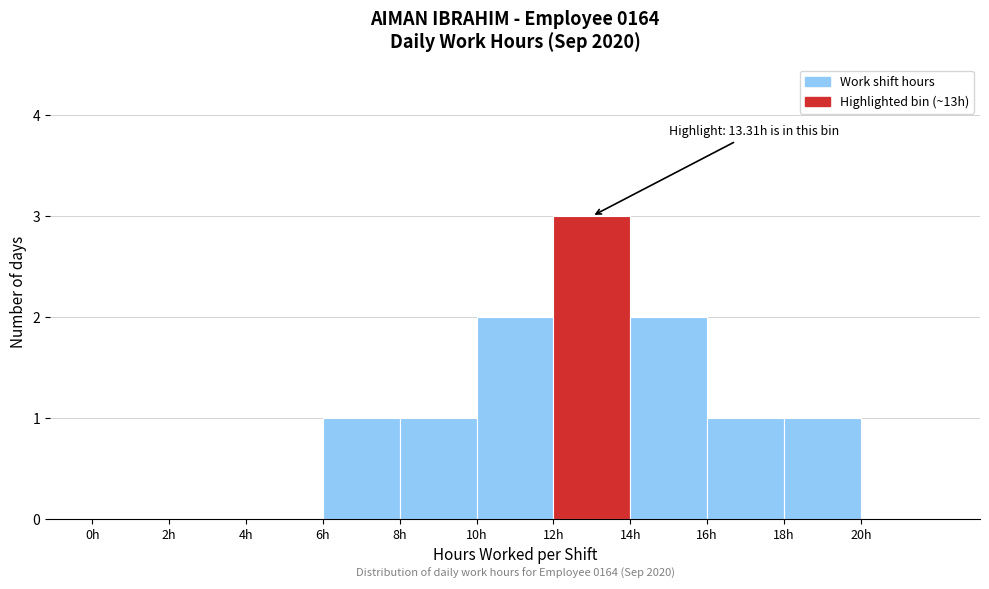

Which range on the x-axis has the tallest bar?

12 to 14